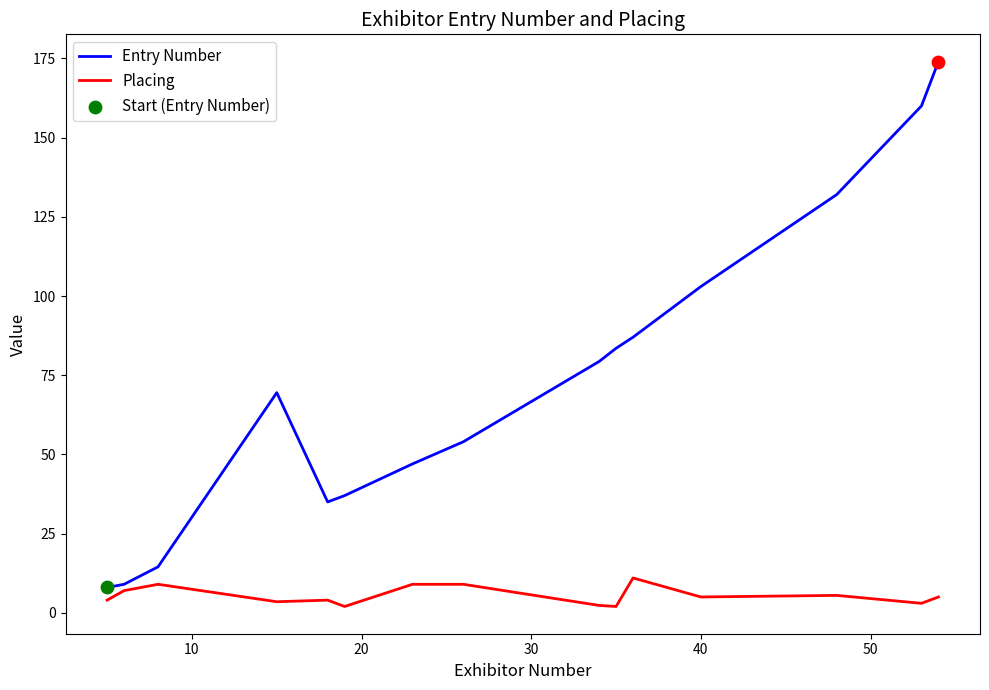

Rank the series by their maximum value, from lowest to highest.

Placing, Entry Number